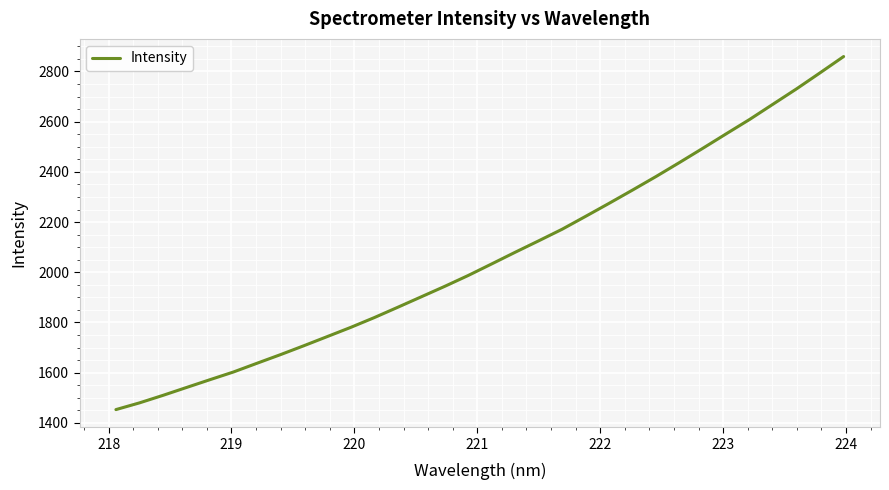

Is this an area chart (filled region under the line)?

No